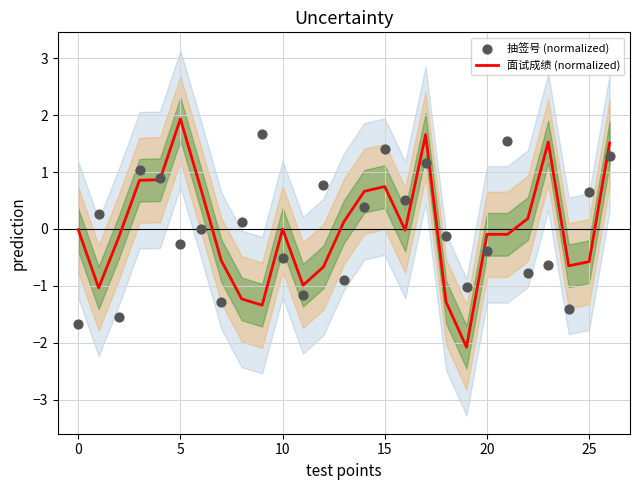

Which series reaches the minimum Y coordinate?

面试成绩 (normalized)